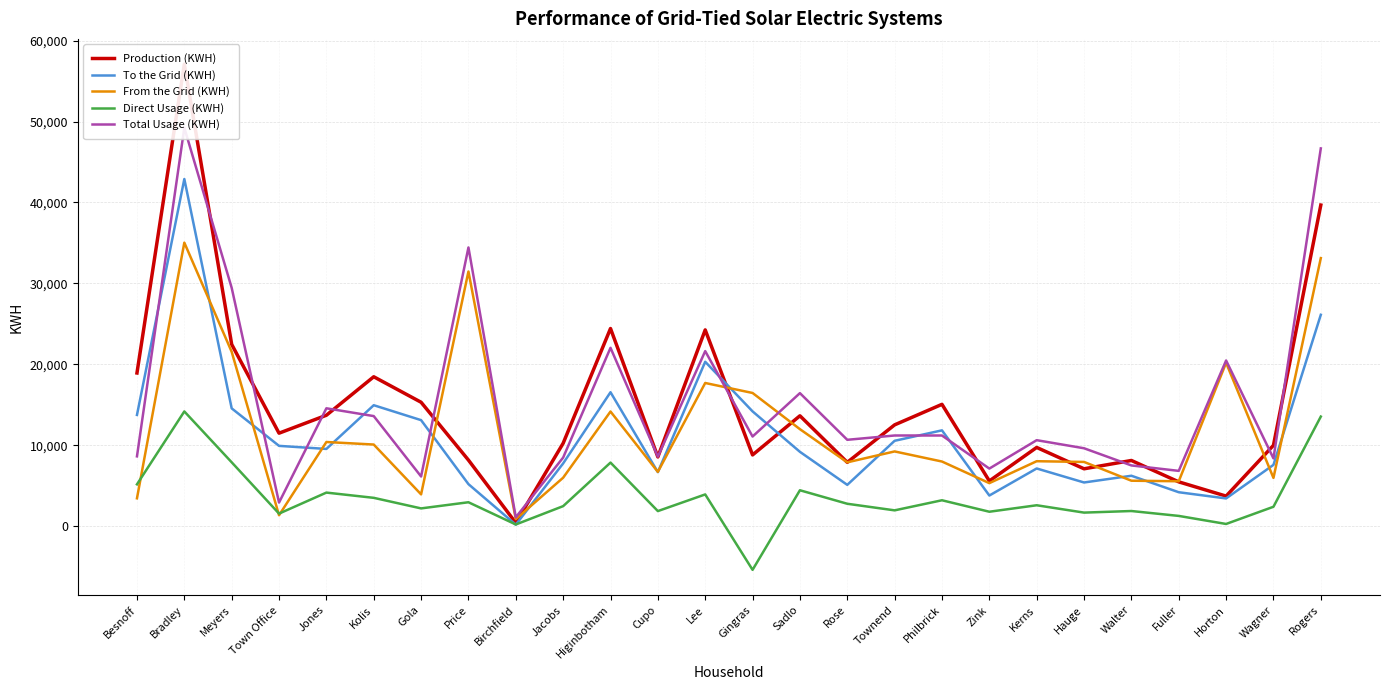

Is it true that From the Grid (KWH) equals 5564 at Fuller?

True